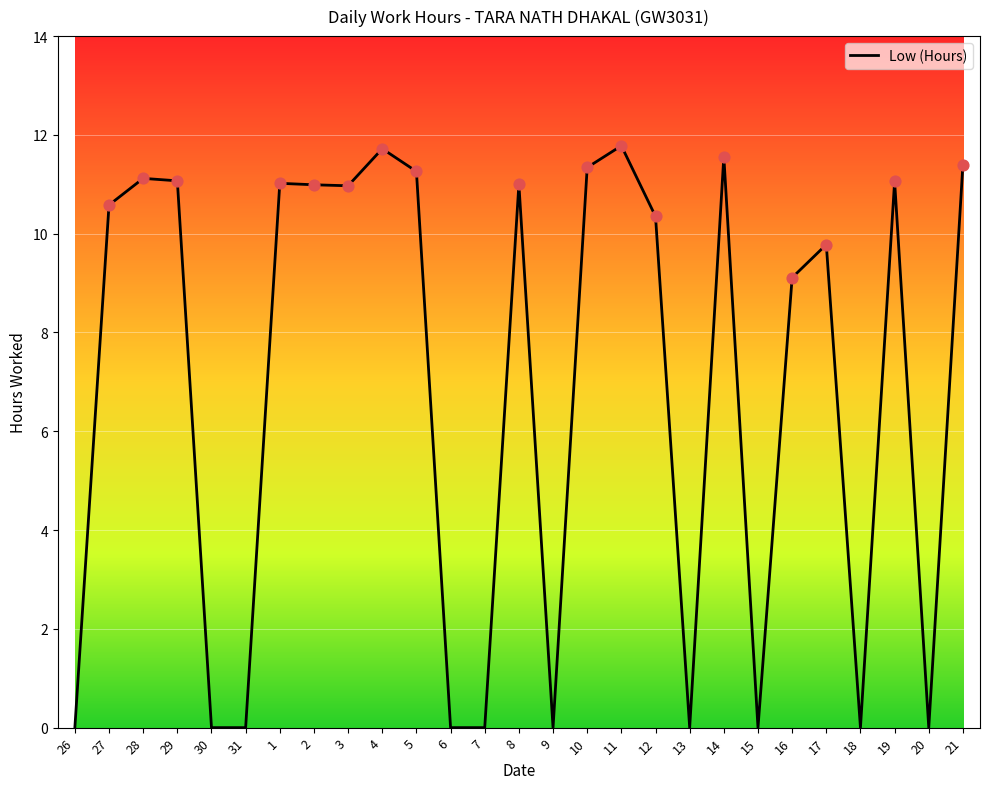

Which has a higher value, 28 or 30?

28